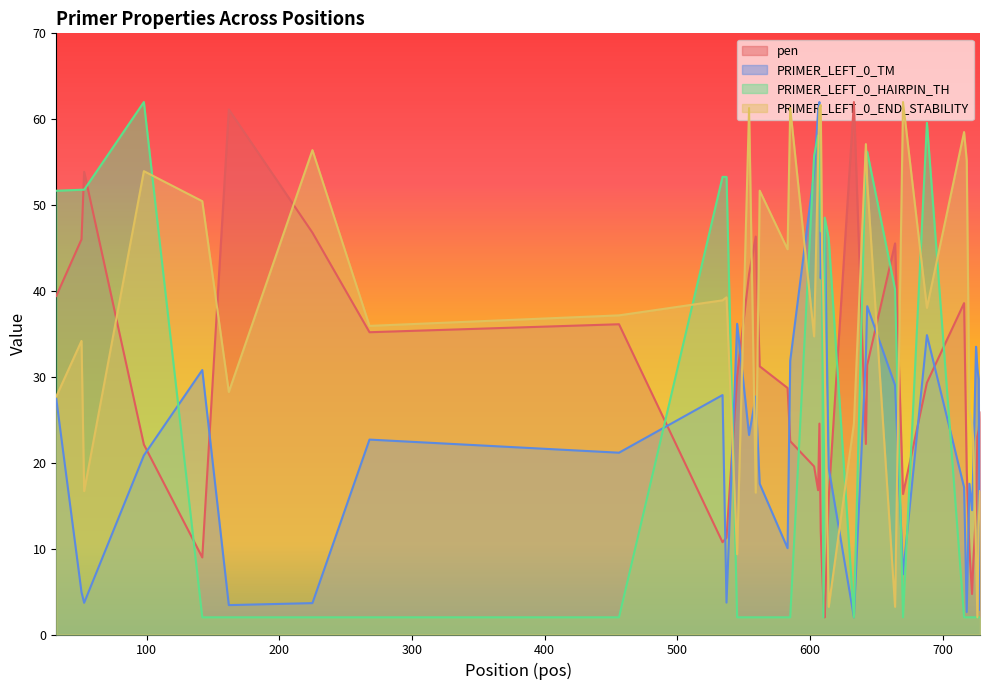

Count the number of data series in this chart.

4